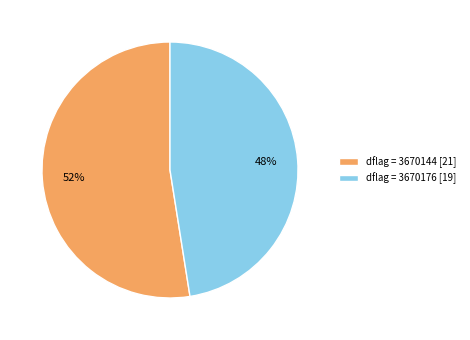

Between dflag = 3670144 [21] and dflag = 3670176 [19], which is larger?

dflag = 3670144 [21]